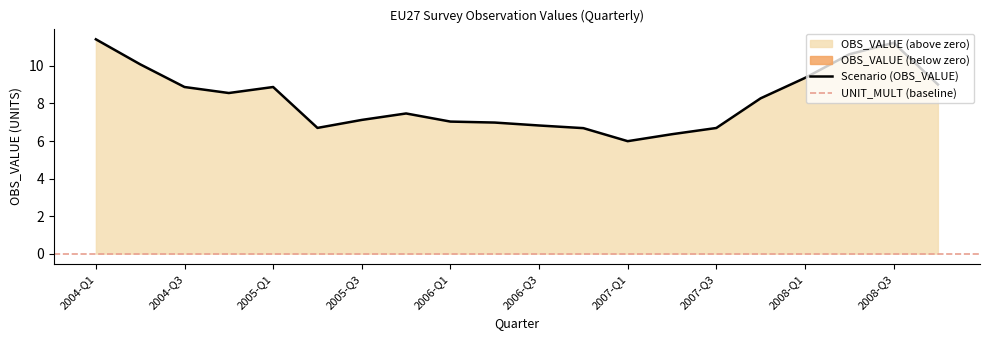

How many lines are shown in the chart?

1